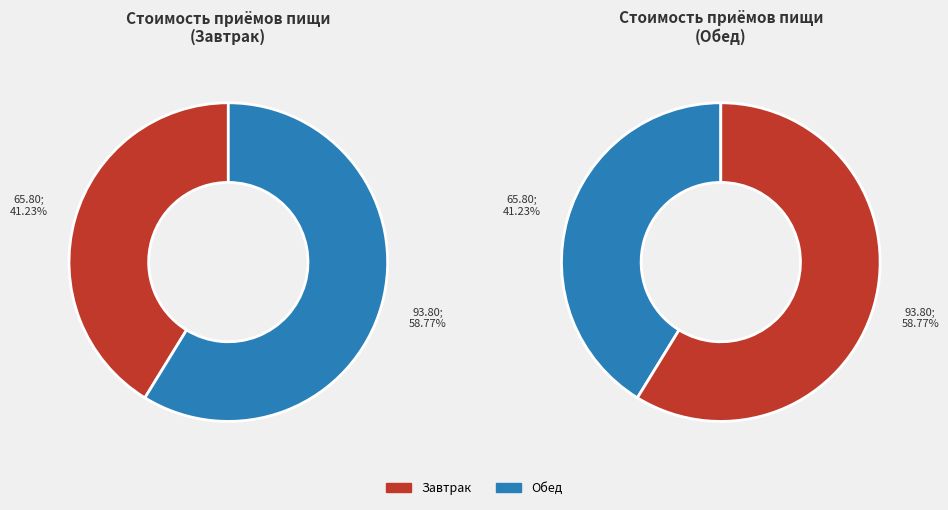

What is the total percentage of Завтрак and Обед?

100.0%